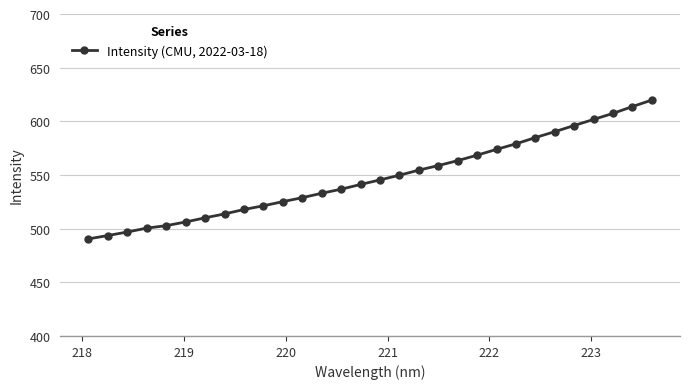

What is the difference between the second highest and minimum values?

123.3